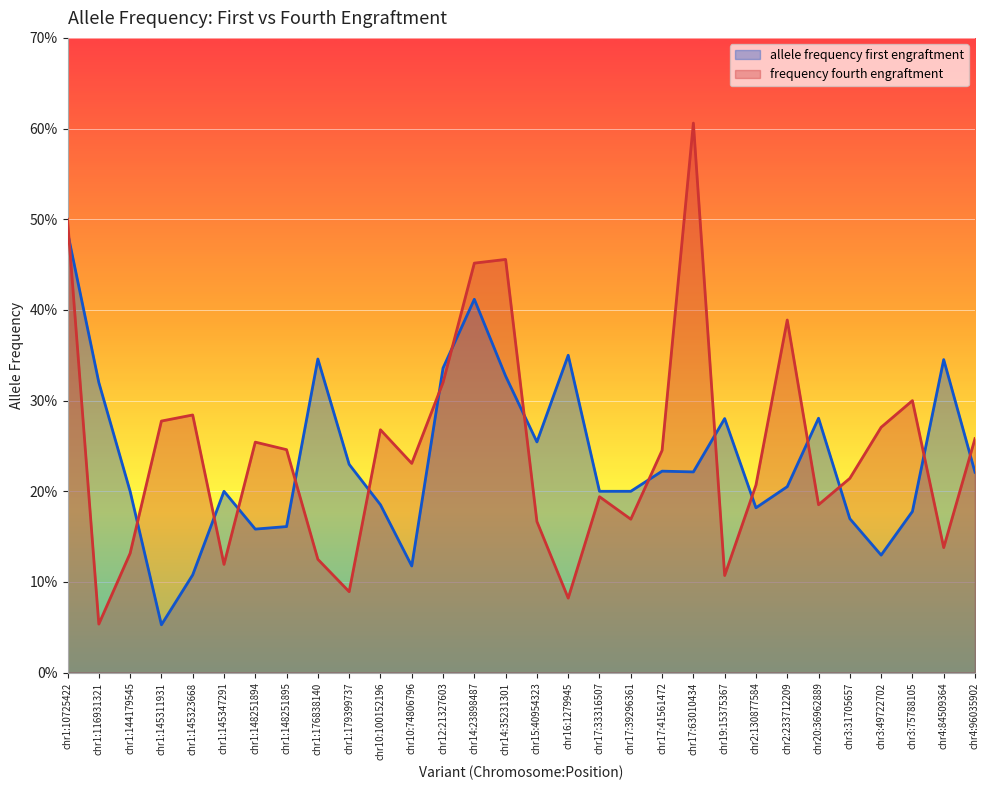

What is the sum of the frequency fourth engraftment values at chr1:10725422 and chr2:233712209?

0.9